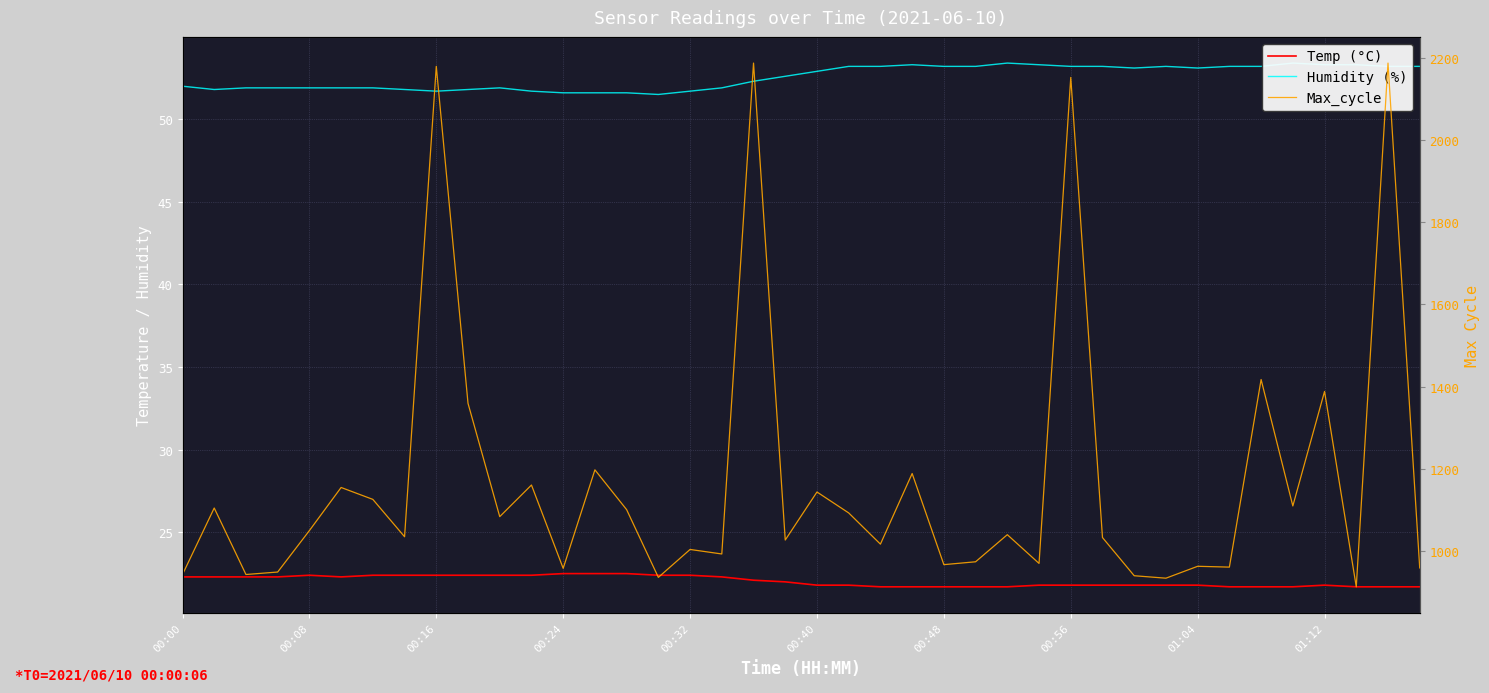

Is this an area chart (filled region under the line)?

No